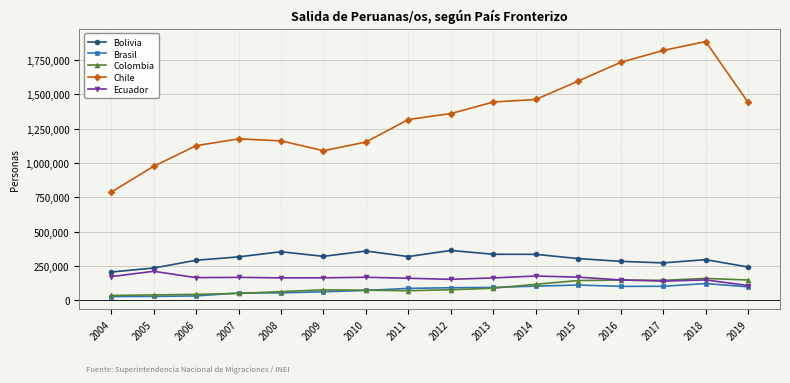

Which series has the largest range (max minus min)?

Chile